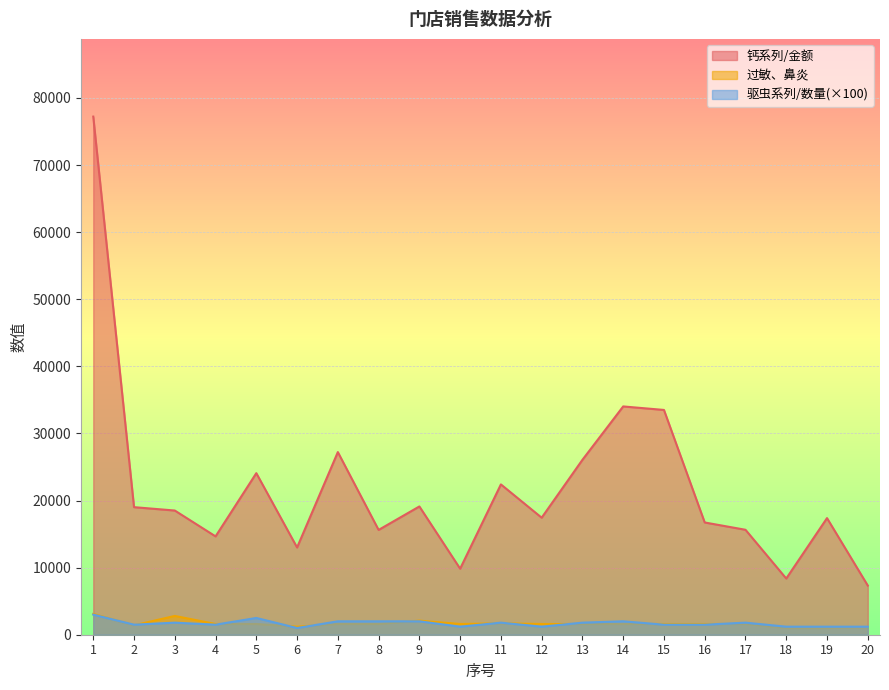

At which category is the sum across all series the highest?

1